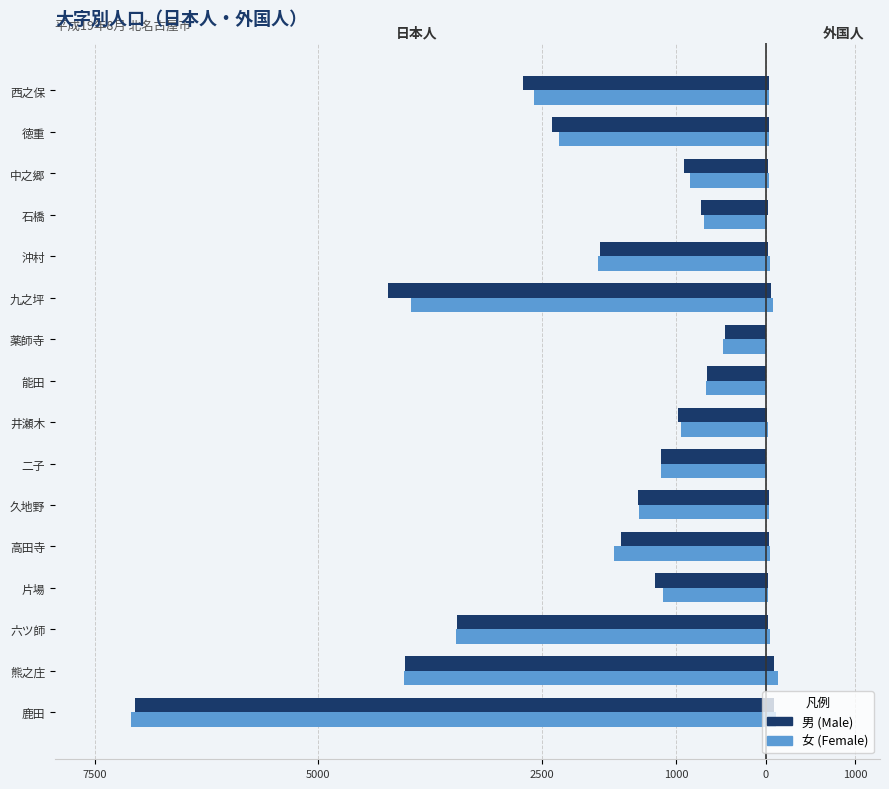

Reading right to left, transcribe all the data shown in this chart.

日本人_男: -2714	-2386	-918	-720	-1849	-4220	-450	-662	-978	-1175	-1432	-1616	-1234	-3451	-4033	-7046
日本人_女: -2586	-2312	-845	-685	-1873	-3970	-478	-670	-951	-1167	-1418	-1692	-1151	-3462	-4044	-7092
外国人_男: 32	33	24	24	25	60	5	4	11	7	37	32	24	26	94	91
外国人_女: 37	39	34	13	43	82	5	5	22	9	33	49	26	48	132	112